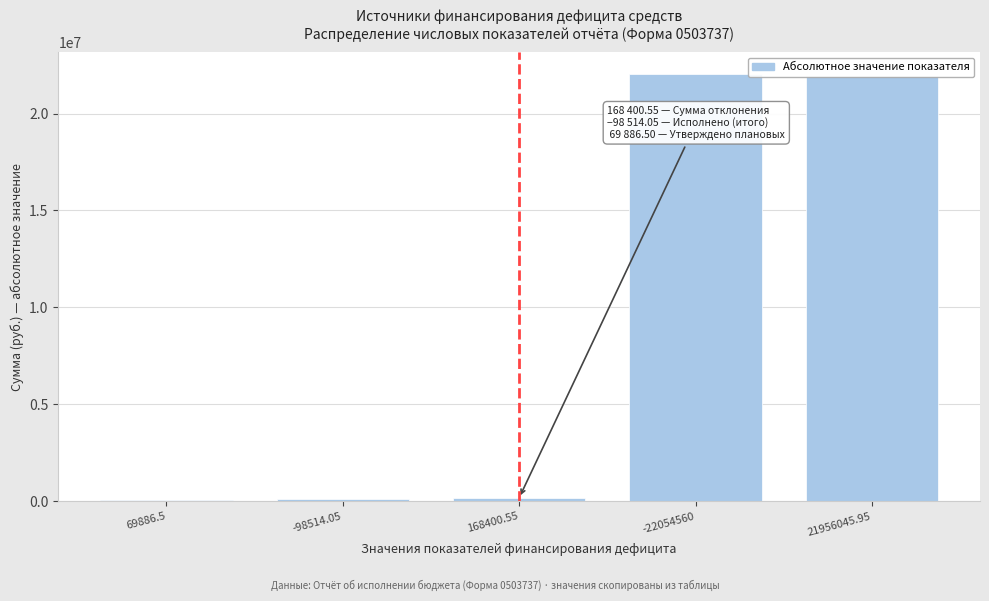

What is the maximum value shown in the chart?

22054560.0